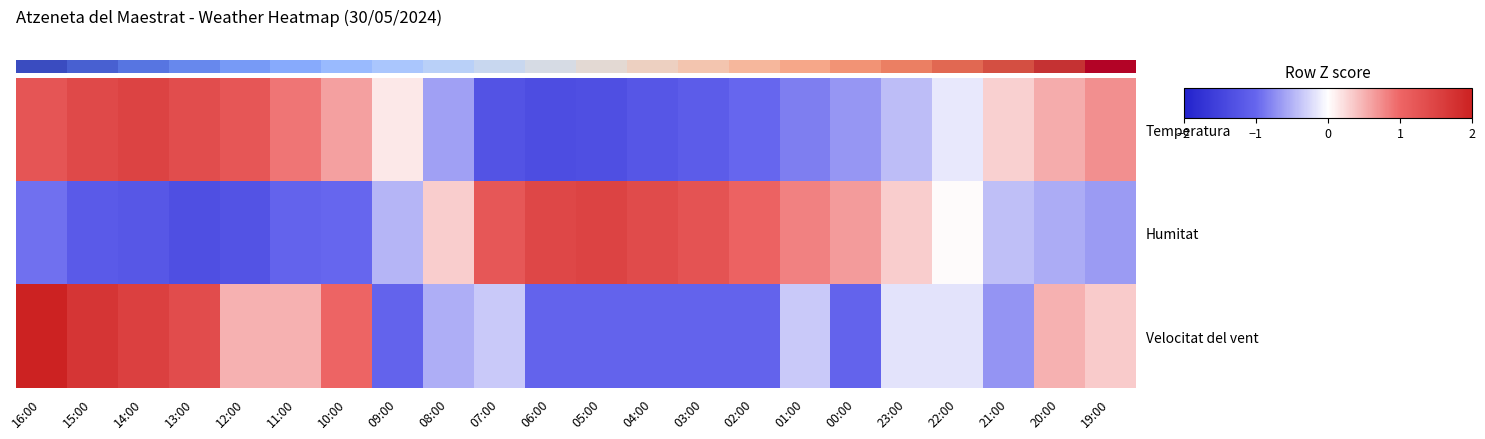

Which category has the lowest value across all series?

13:00